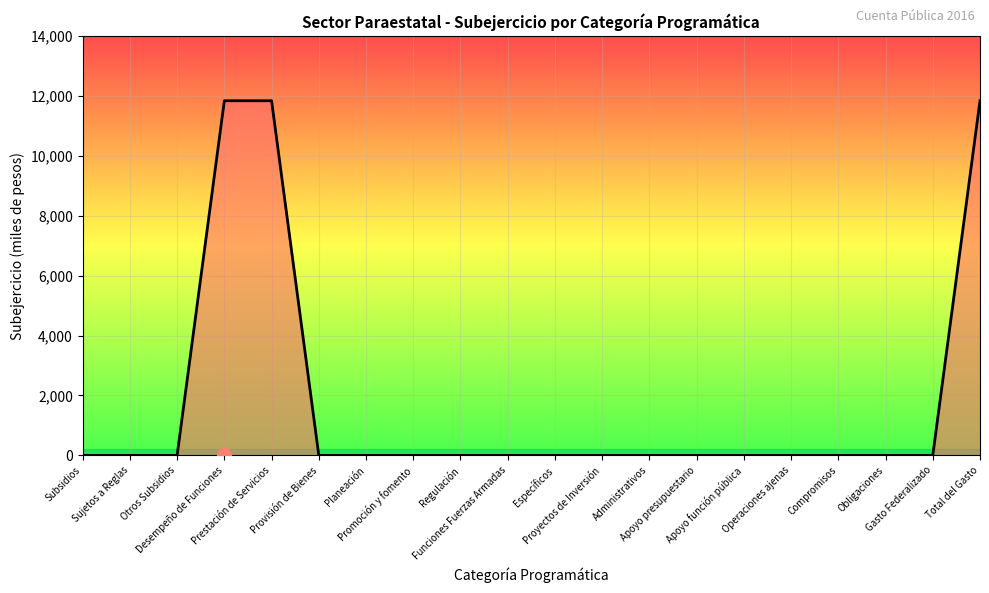

Reading left to right, extract all data points from this chart.

Subsidios=0	Sujetos a Reglas=0	Otros Subsidios=0	Desempeño de Funciones=11840	Prestación de Servicios=11840	Provisión de Bienes=0	Planeación=0	Promoción y fomento=0	Regulación=0	Funciones Fuerzas Armadas=0	Específicos=0	Proyectos de Inversión=0	Administrativos=0	Apoyo presupuestario=0	Apoyo función pública=0	Operaciones ajenas=0	Compromisos=0	Obligaciones=0	Gasto Federalizado=0	Total del Gasto=11840